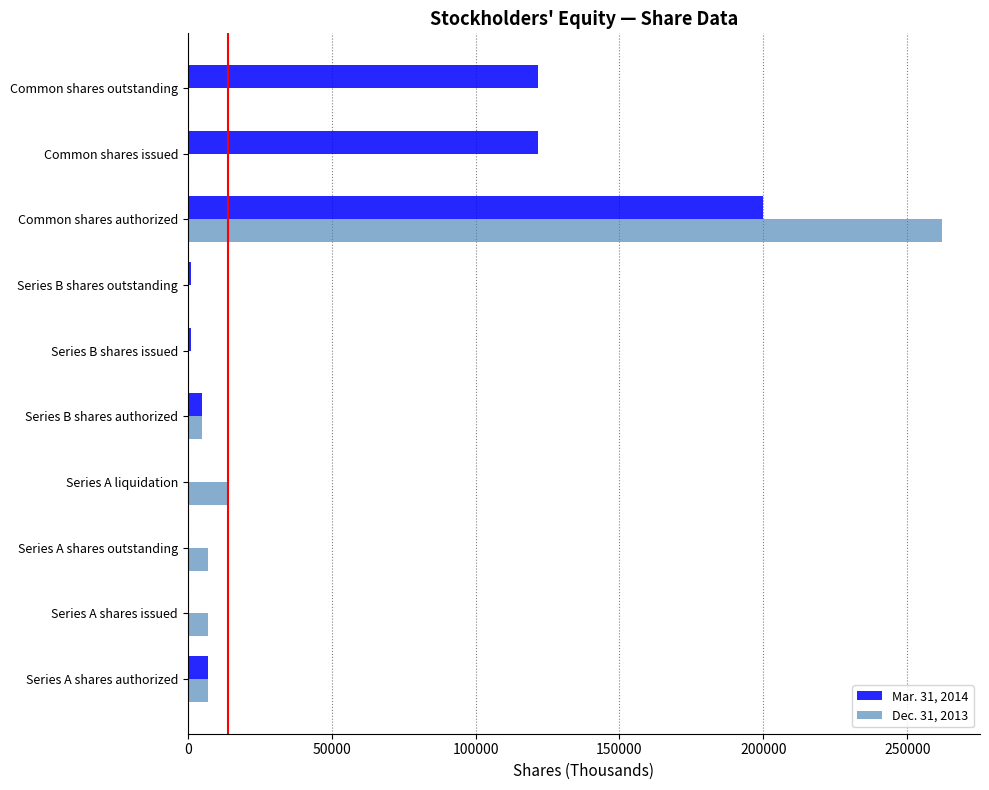

Which label corresponds to the largest value in the chart?

Common shares authorized